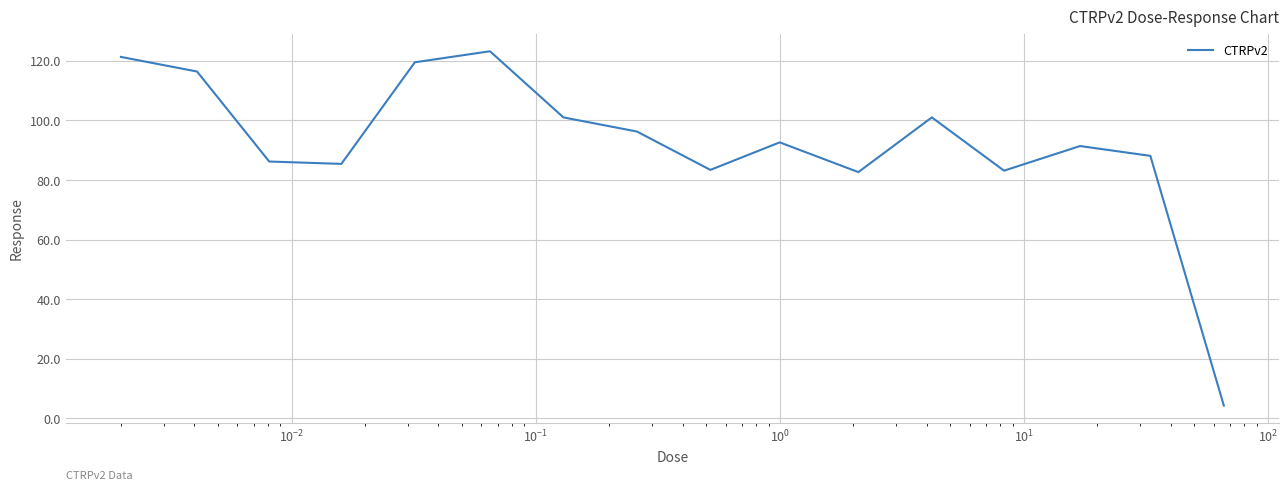

What is the difference between the maximum and minimum values?

118.9